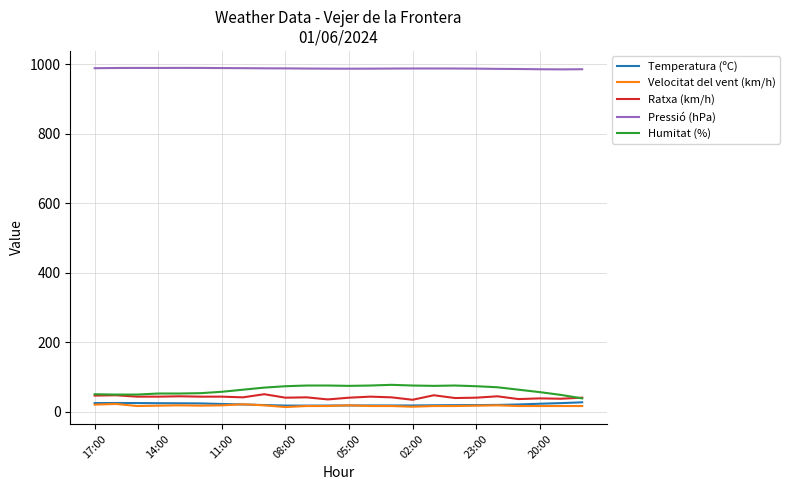

True or false: Pressió (hPa) has more than 0 interior local peaks.

True